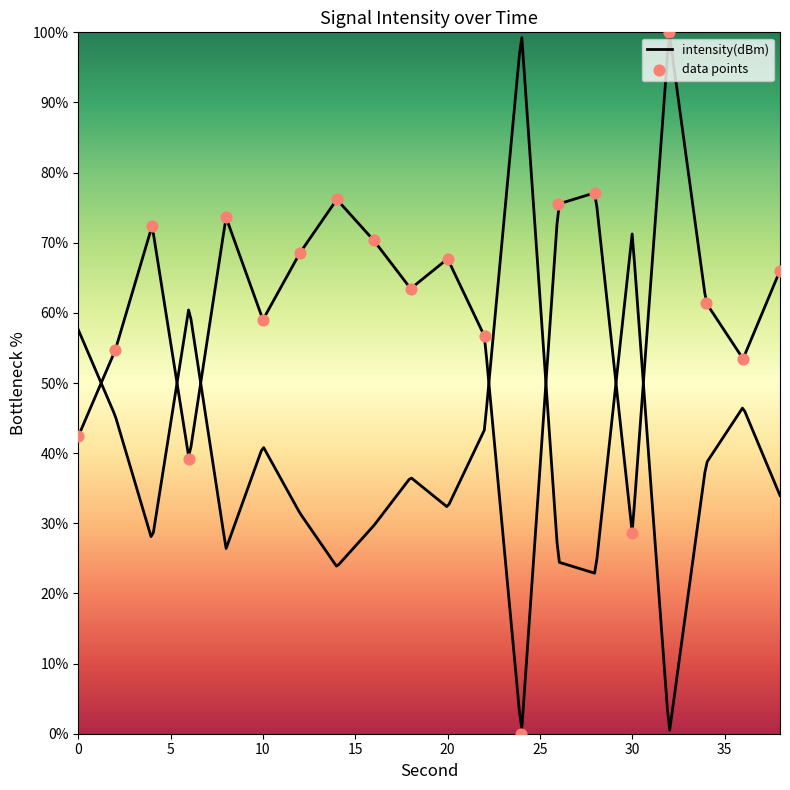

Between 26 and 8, which is larger?

26